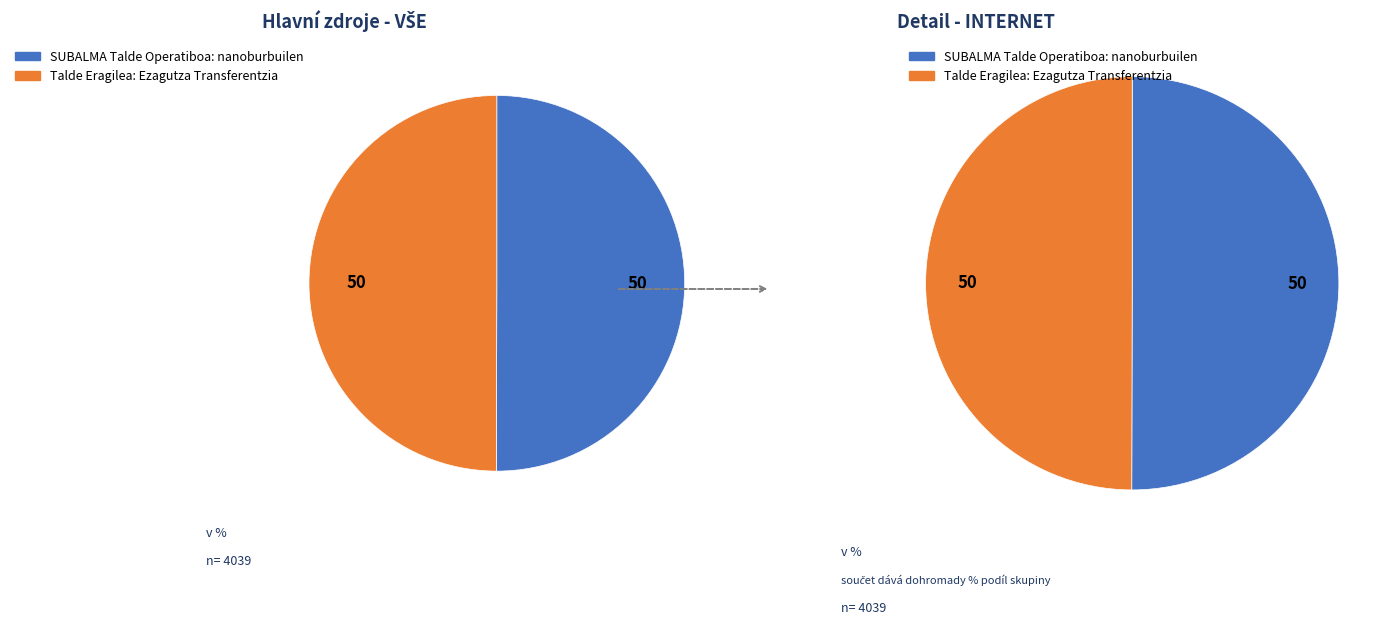

How many slices are in this pie chart?

2